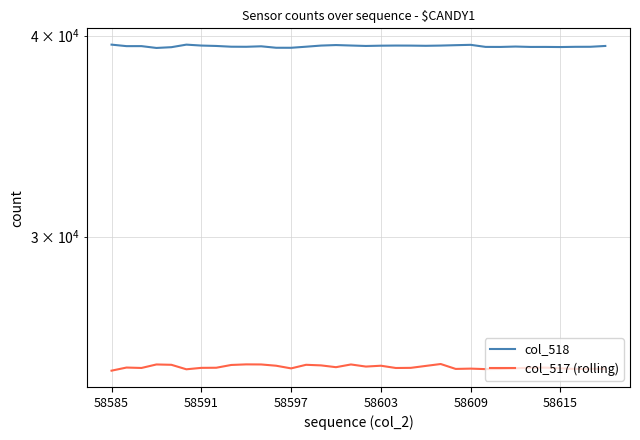

What is the total value across all series at 14?

64377